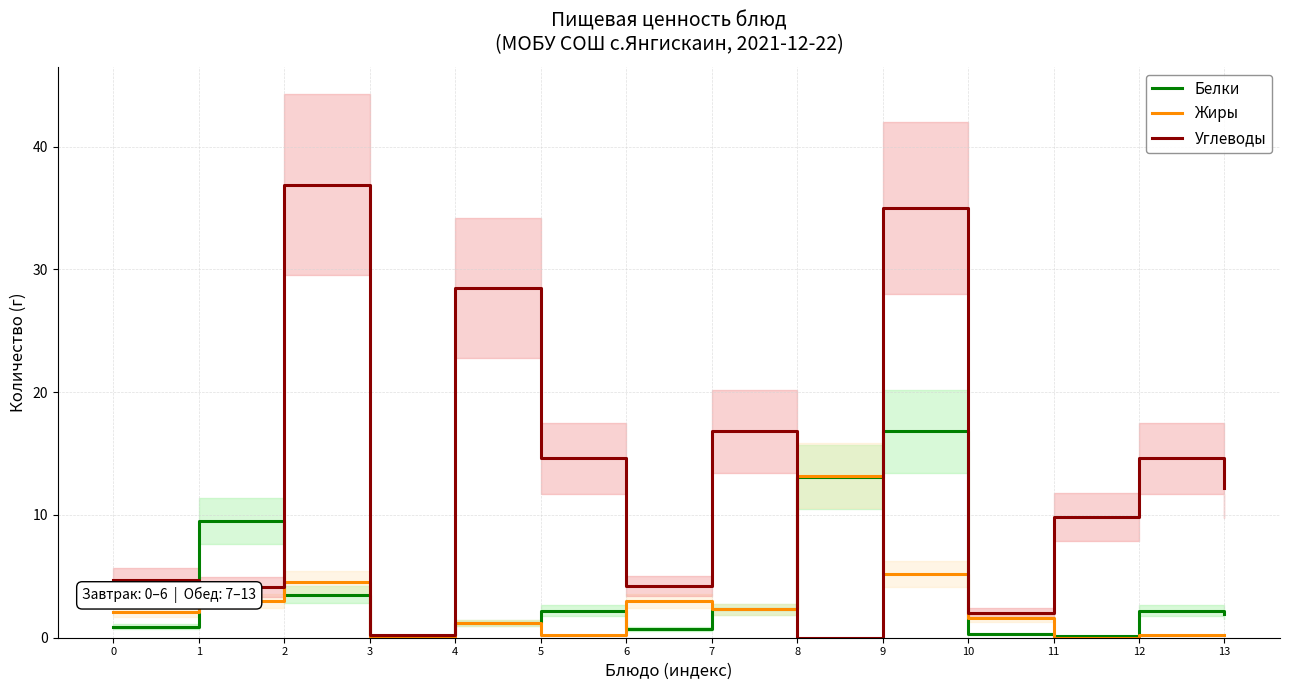

Which series has the largest total across all categories?

Углеводы